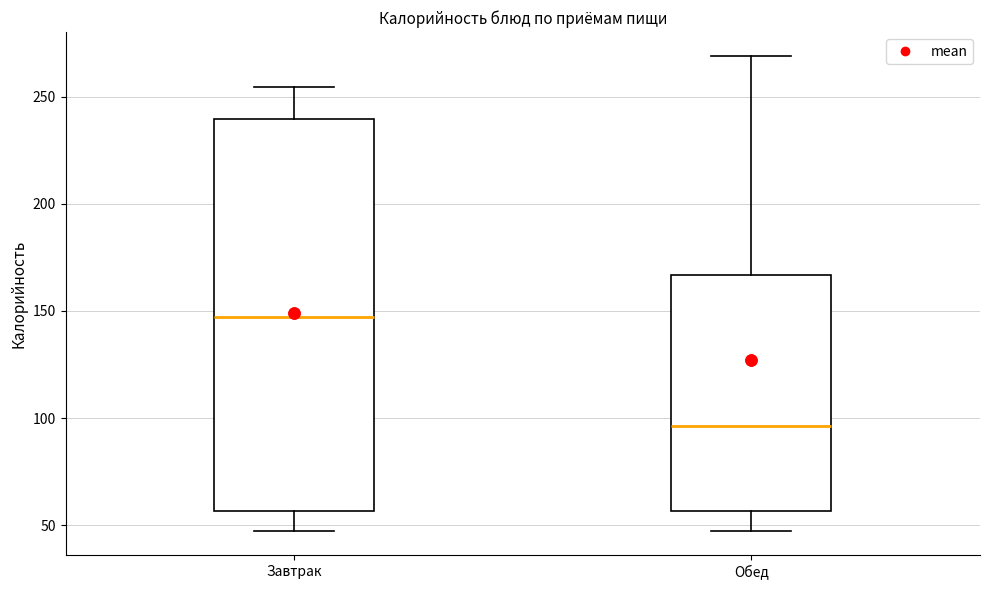

Reading left to right, read every box against the y-axis: the position of its median line, the range the box covers, and the ends of its whiskers. The values are not printed on the chart, so give them approximately, as read against the axis.

Завтрак: median 145, box 55 to 240, whiskers 45 to 255
Обед: median 95, box 55 to 165, whiskers 45 to 270